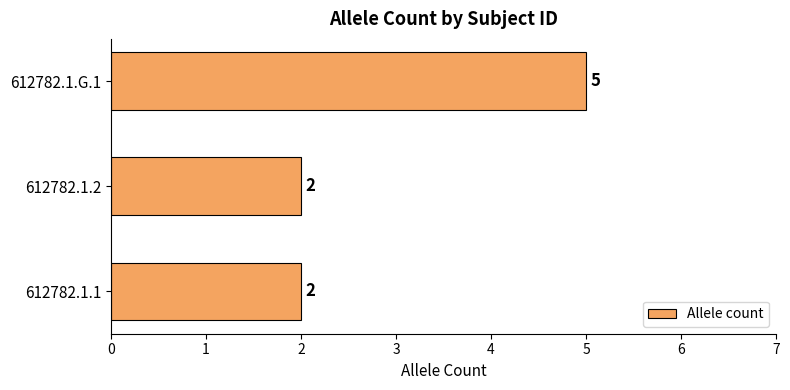

What is the difference between the maximum and second lowest values?

3